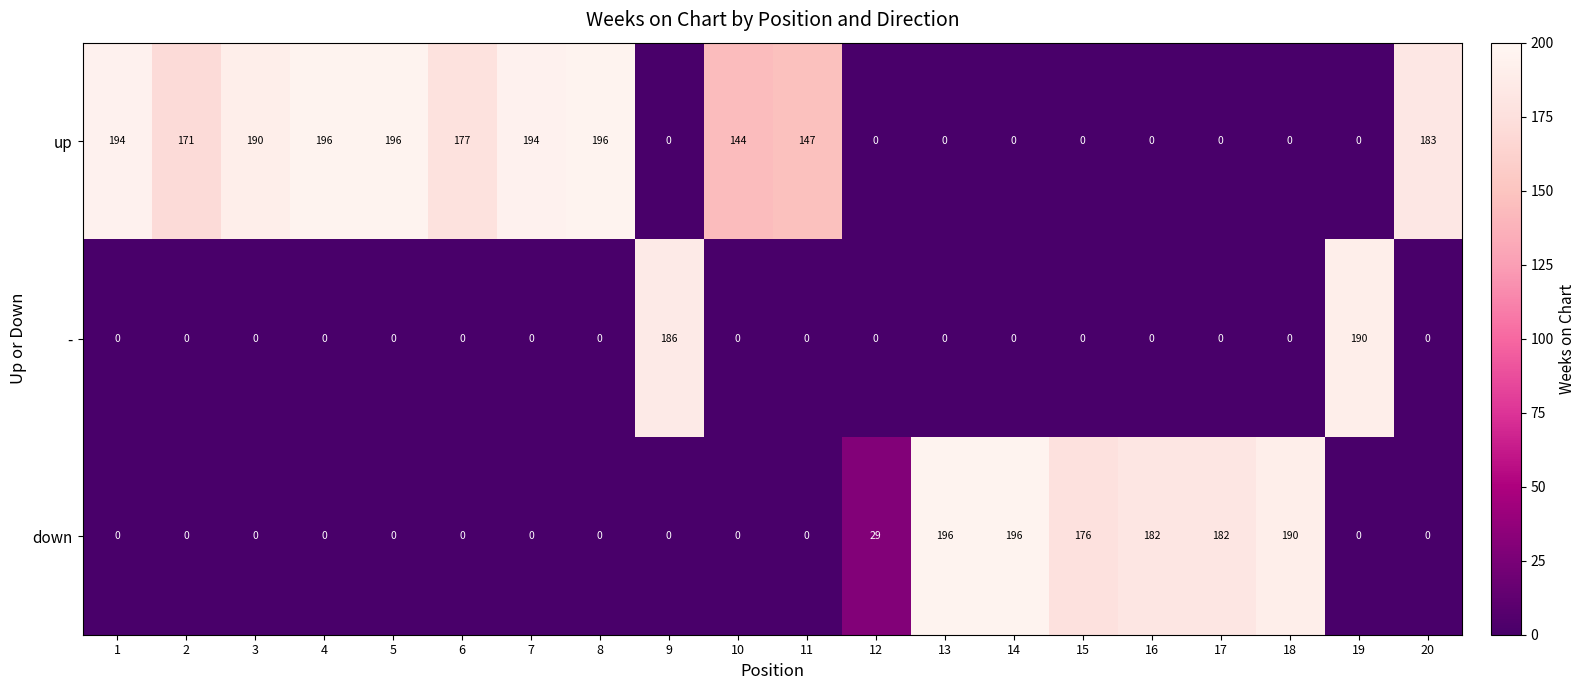

What is the sum of the up values at 13 and 11?

147